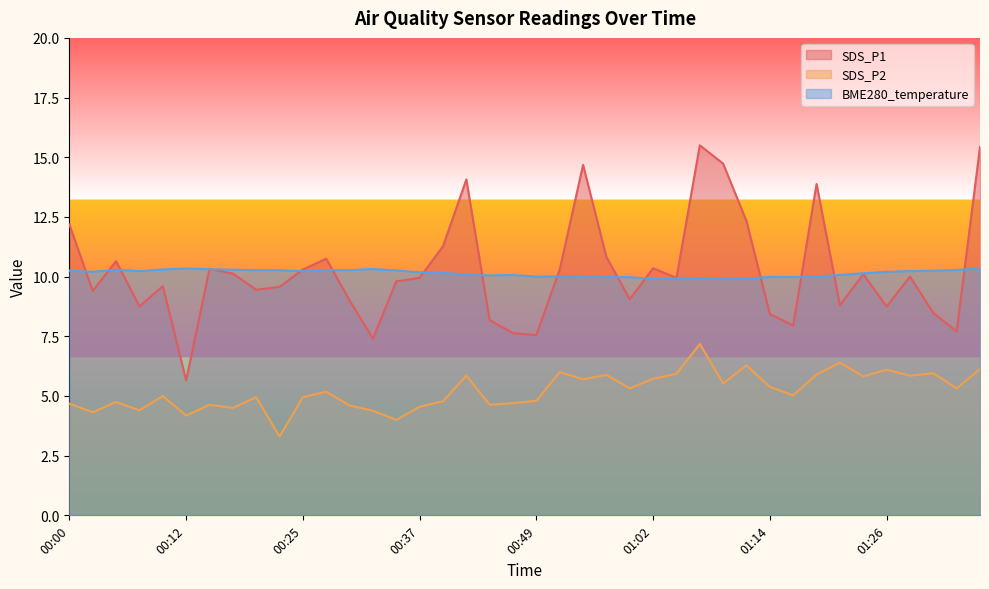

How many interior local peaks does the SDS_P2 series have?

13